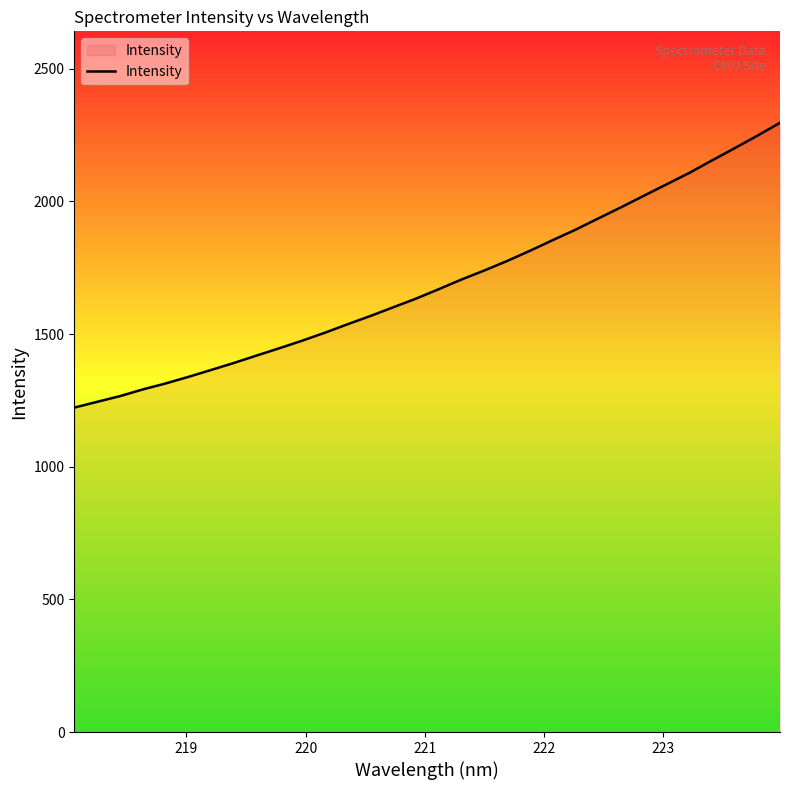

How many categories are shown in the chart?

32